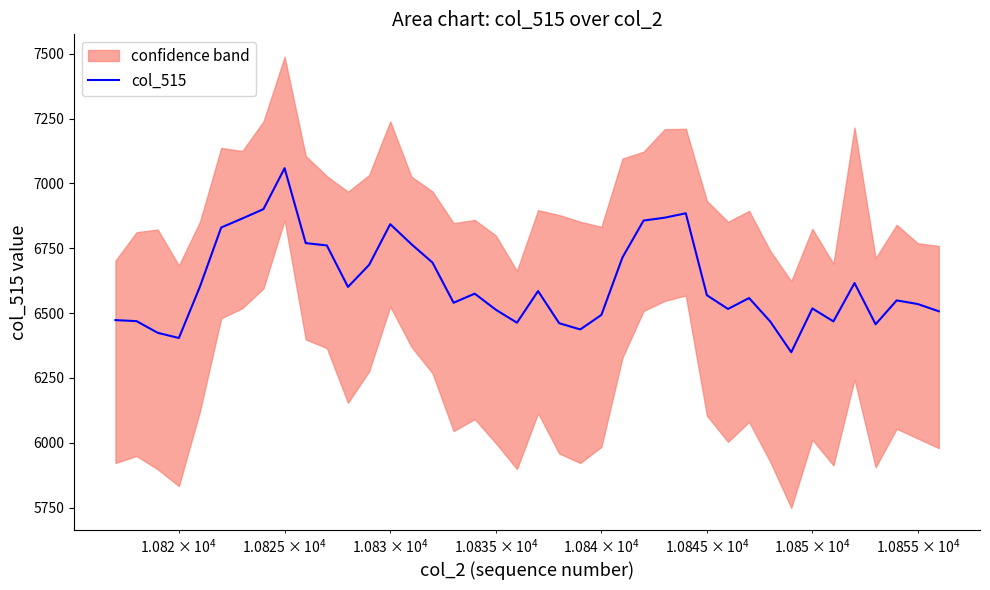

How many categories are shown in the chart?

40